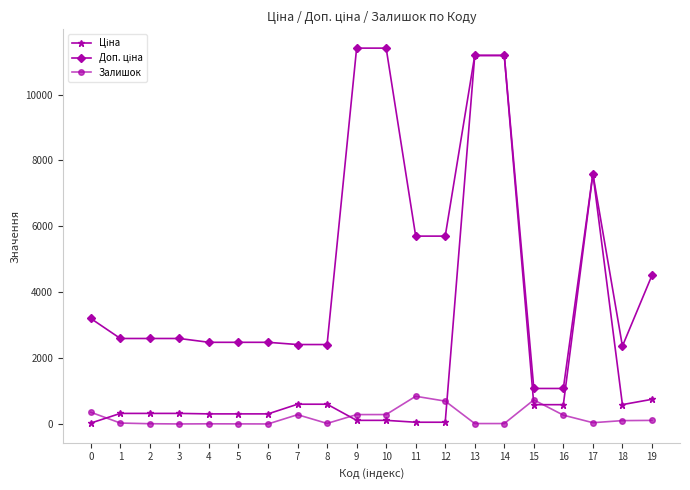

How many values in the Залишок series are below 106?

10